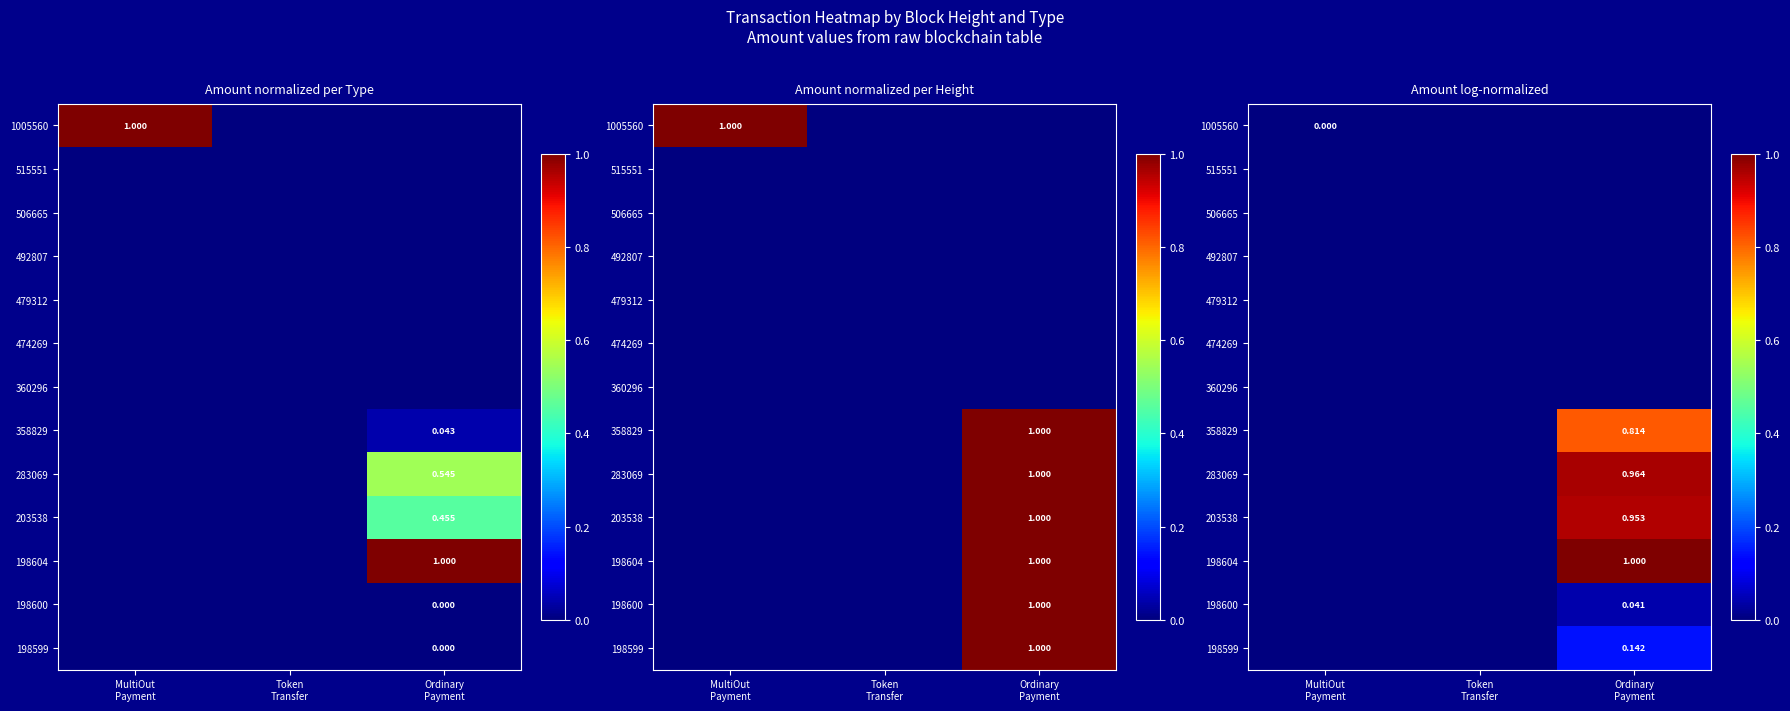

Rank the categories by 1005560 value from lowest to highest.

Token Transfer, Ordinary Payment, MultiOut Payment